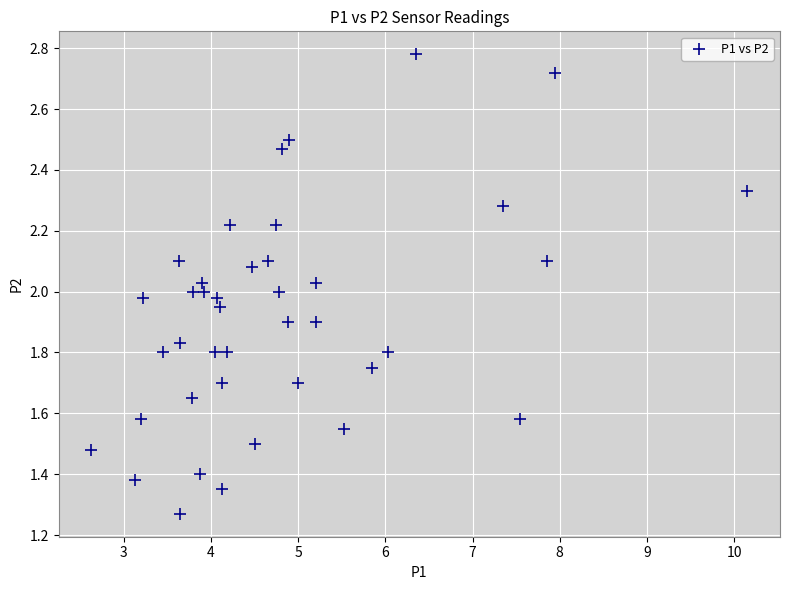

What is the range of X values (max minus min)?

7.5